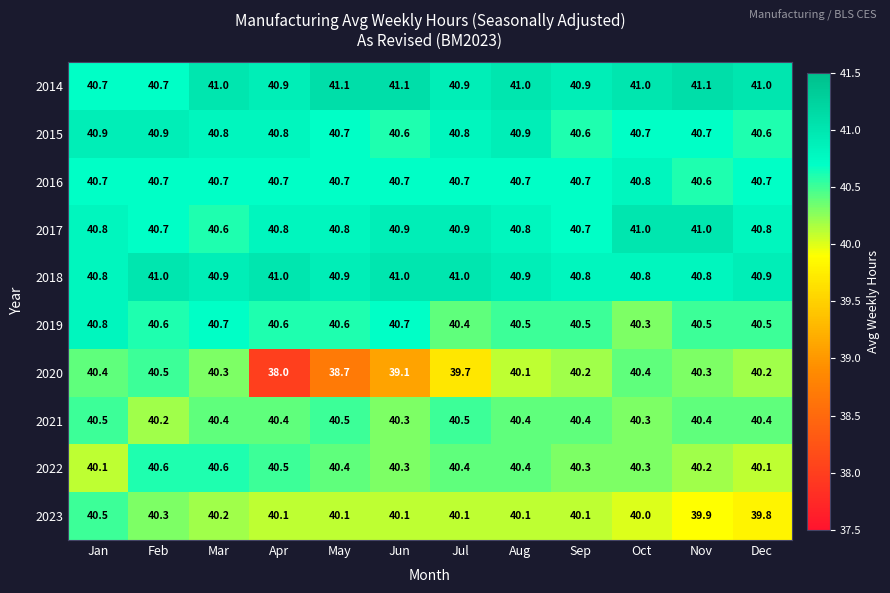

Is it true that 2021 equals 40.3 at Jun?

True